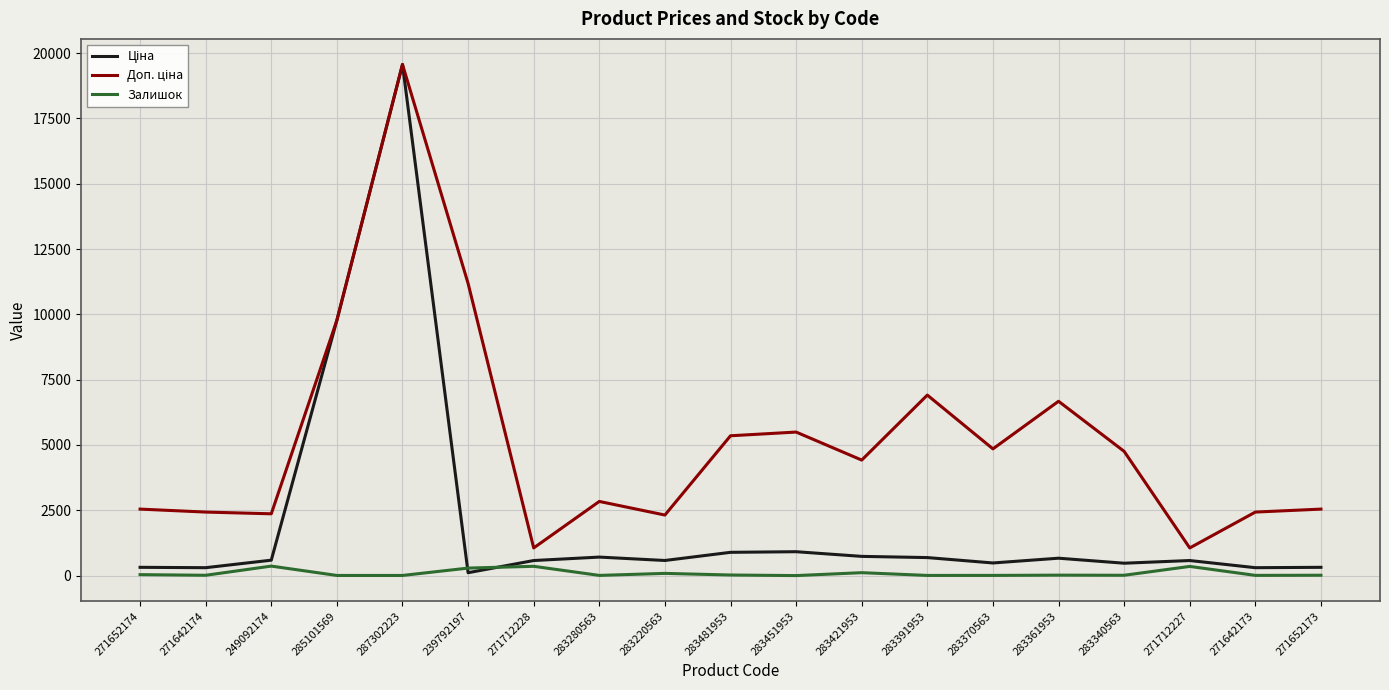

The Залишок series shows 113.0 at 283421953. True or false?

True